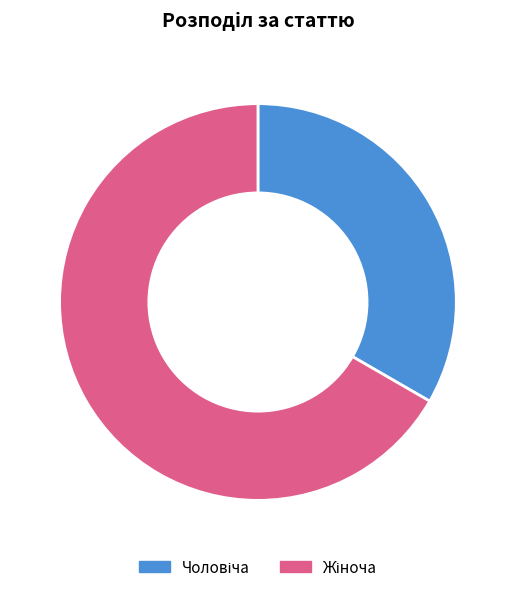

Is there any slice that represents more than half of the pie?

Yes